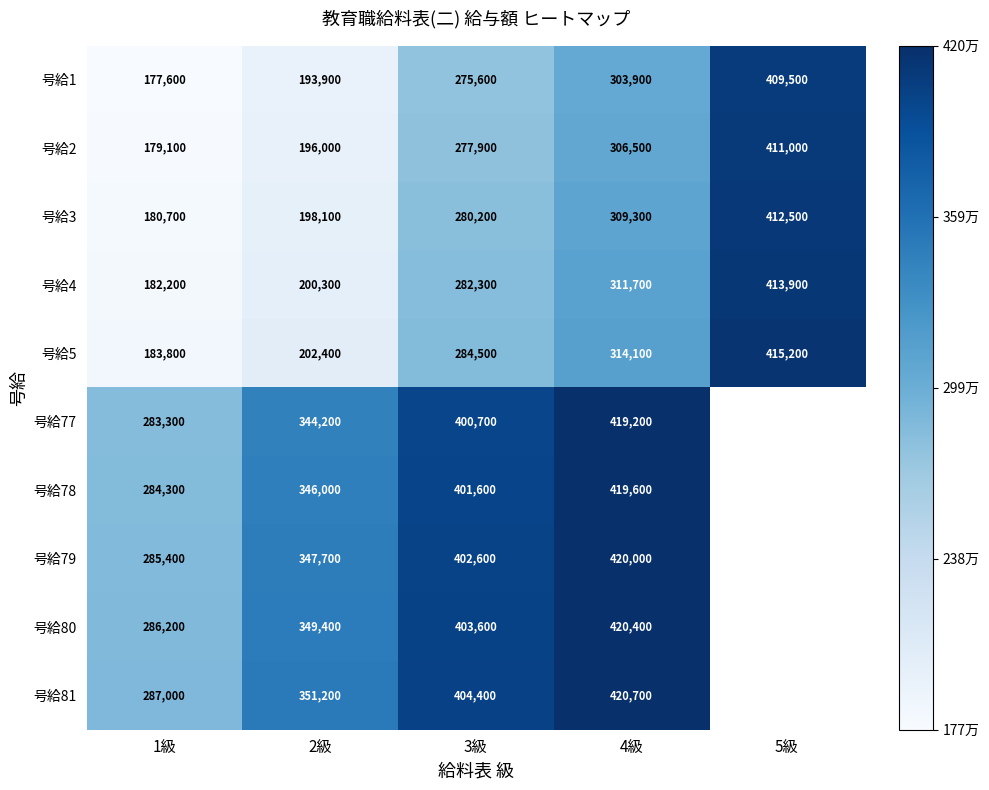

What is the smallest value displayed?

177600.0